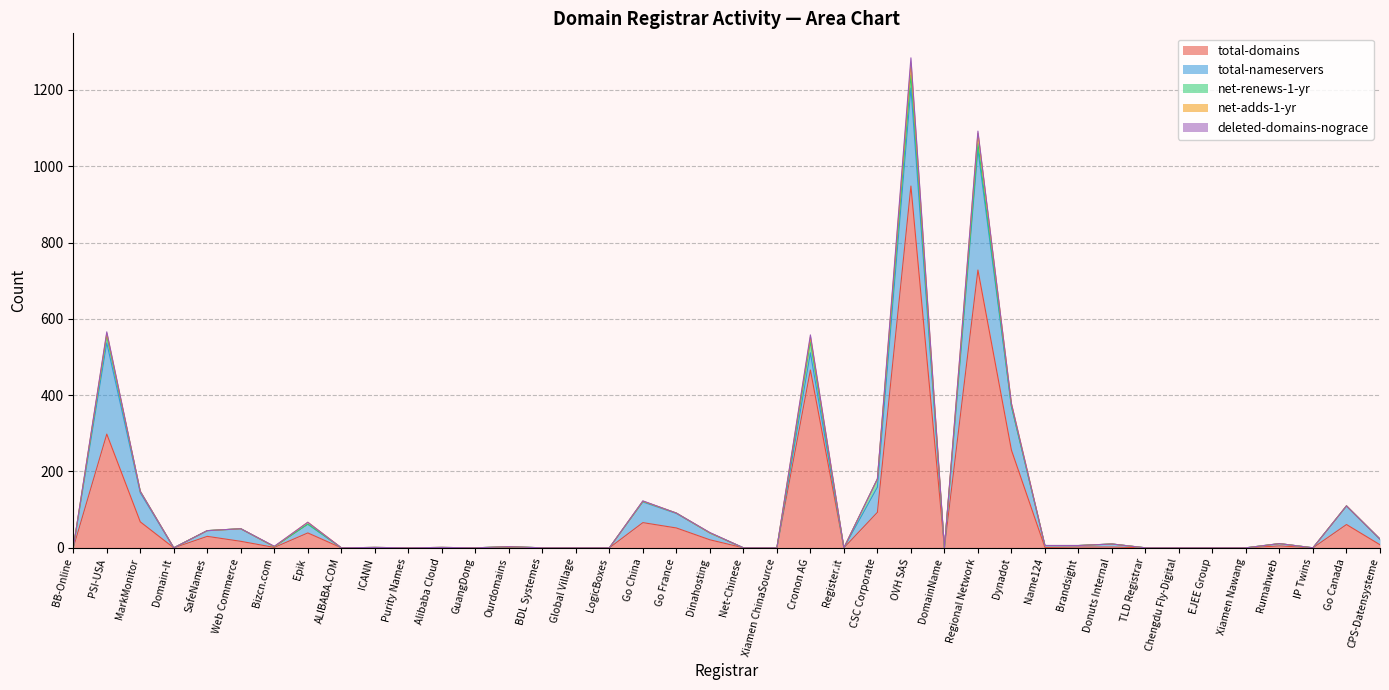

True or false: net-renews-1-yr has a value of -22 at LogicBoxes.

False